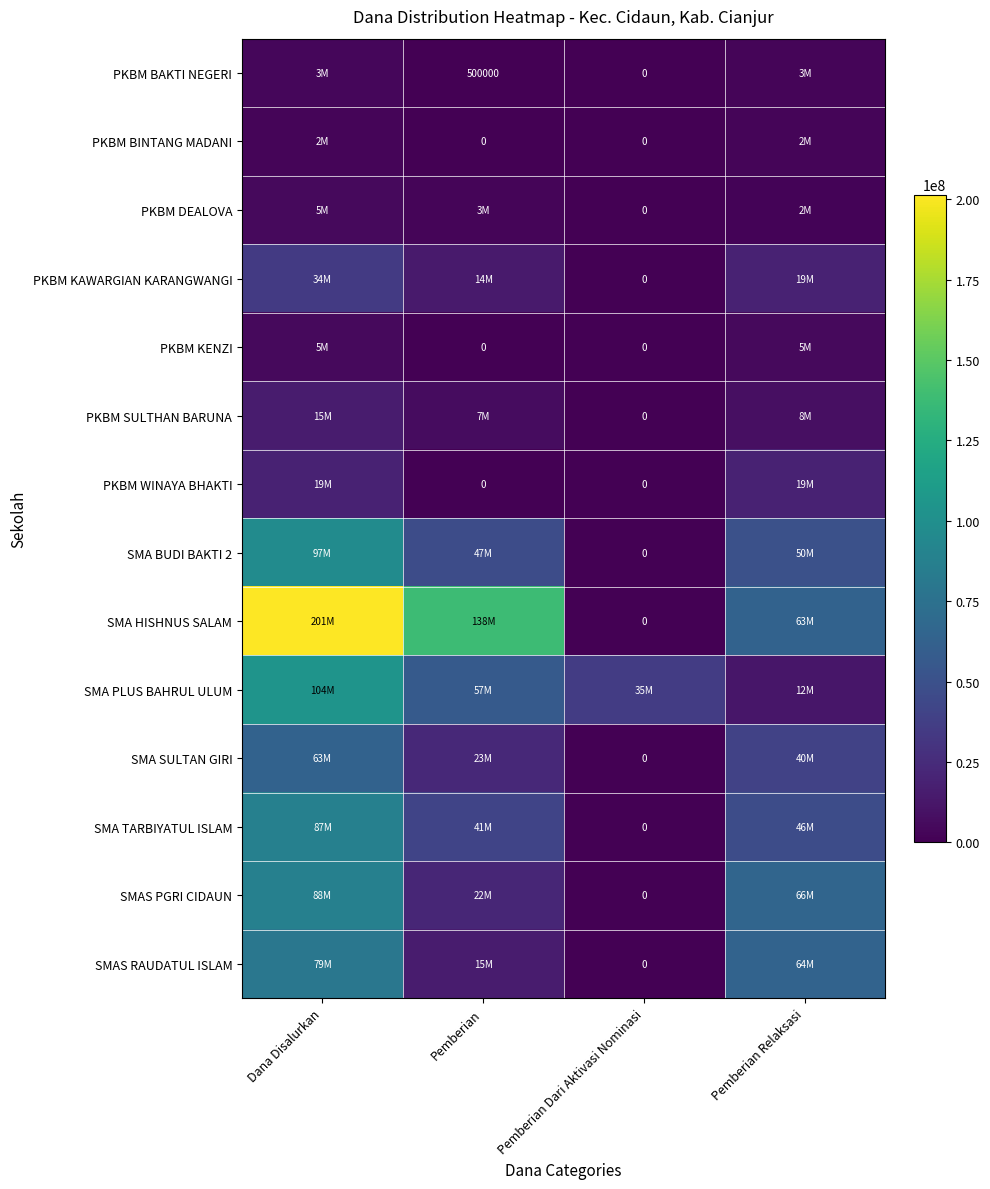

The value of PKBM SULTHAN BARUNA at Pemberian Dari Aktivasi Nominasi is 8025721. True or false?

False